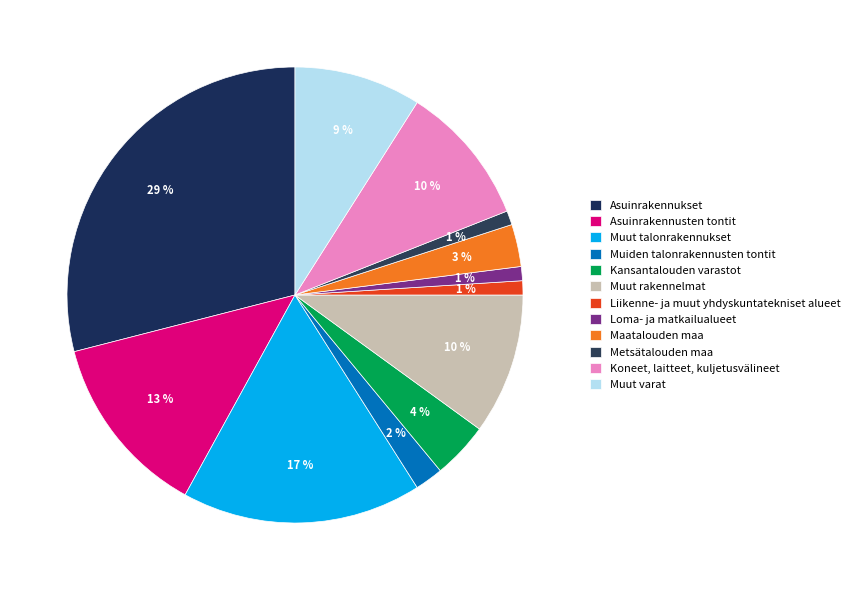

How many segments does this pie chart have?

12